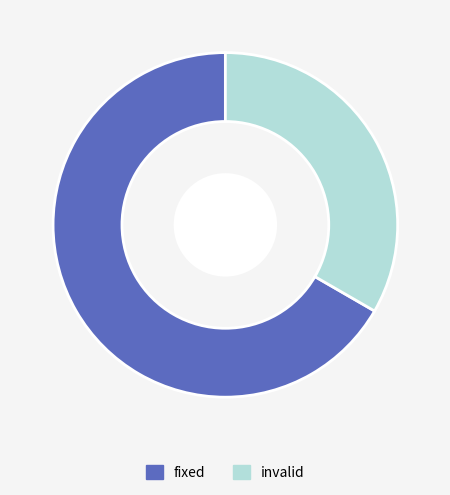

Does any single category account for the majority?

Yes